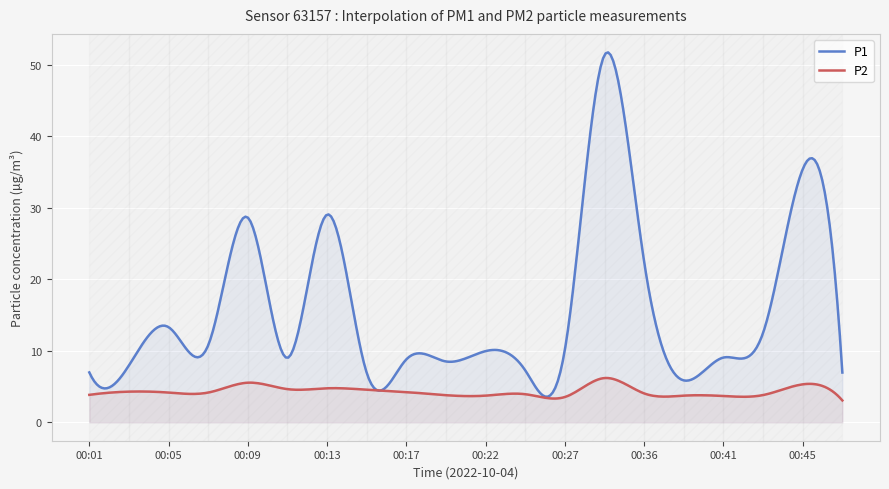

At which category does P2 reach its first local peak?

00:03